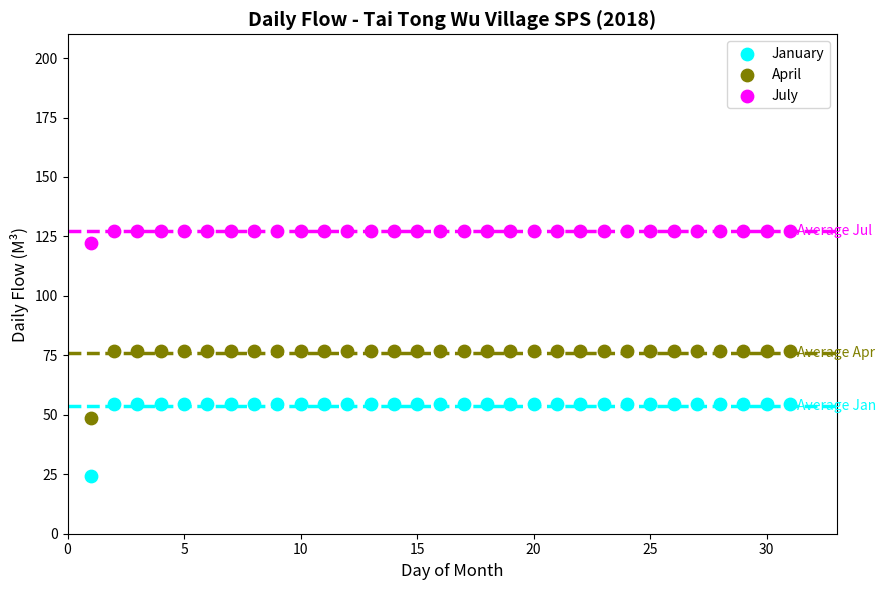

Across all data points, what is the range of Y values (max minus min)?

103.0